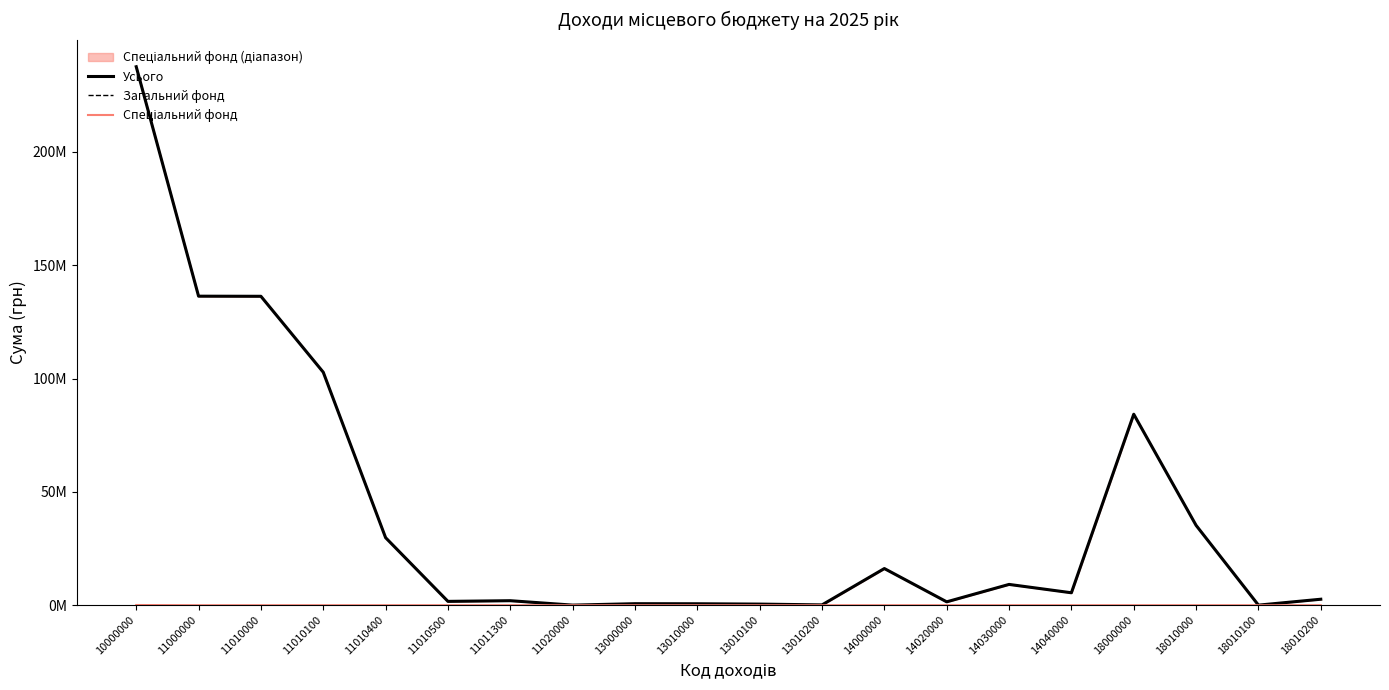

How many interior local valleys does the Загальний фонд series have?

6